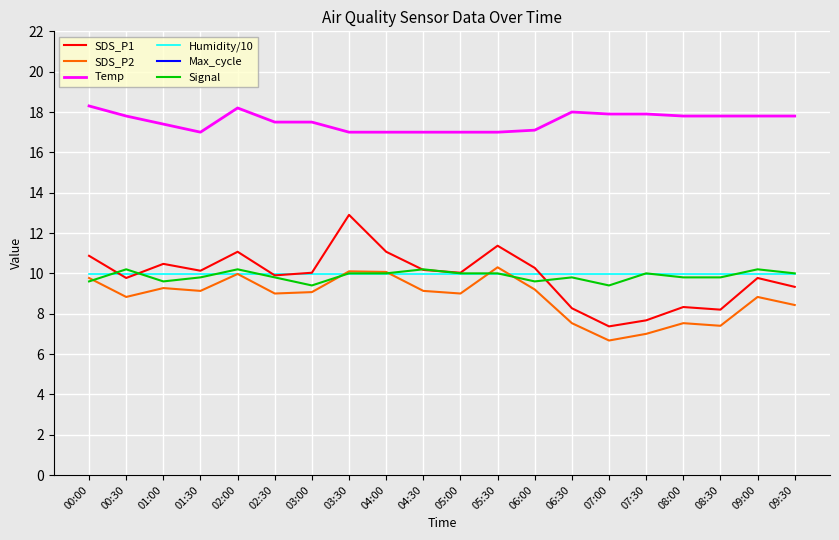

How many data points does each series have?

20